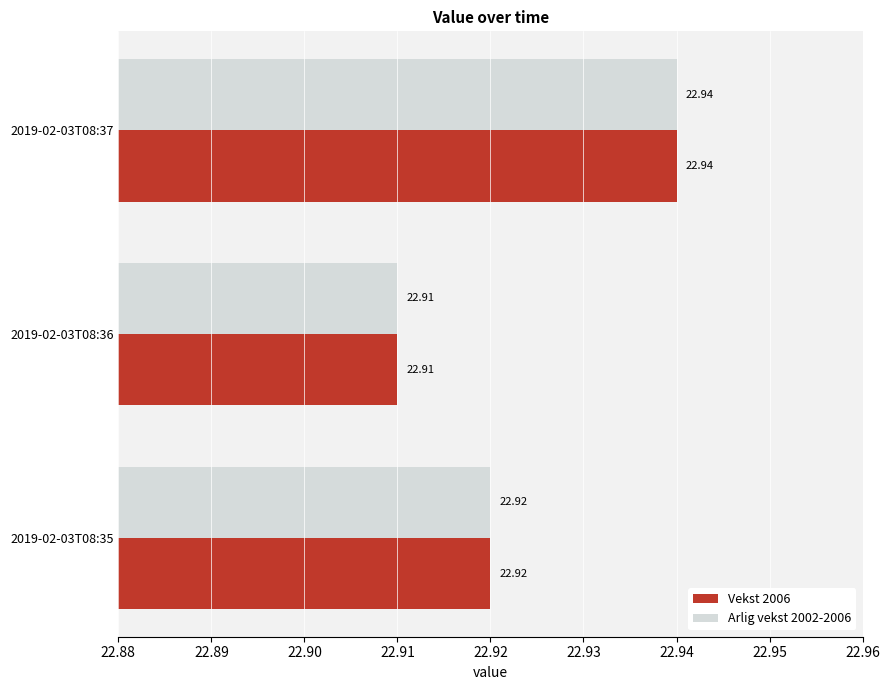

Rank the categories by Vekst 2006 value from highest to lowest.

2019-02-03T08:37, 2019-02-03T08:35, 2019-02-03T08:36